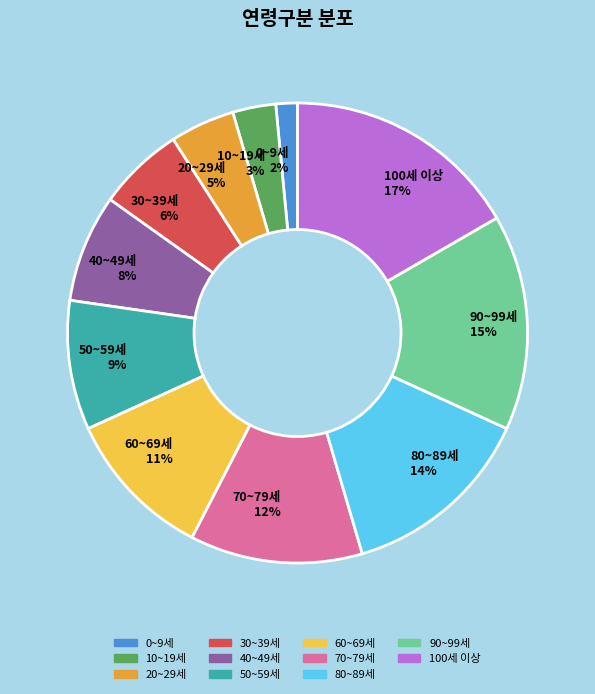

The 10~19세 slice represents 3% of the pie. True or false?

True